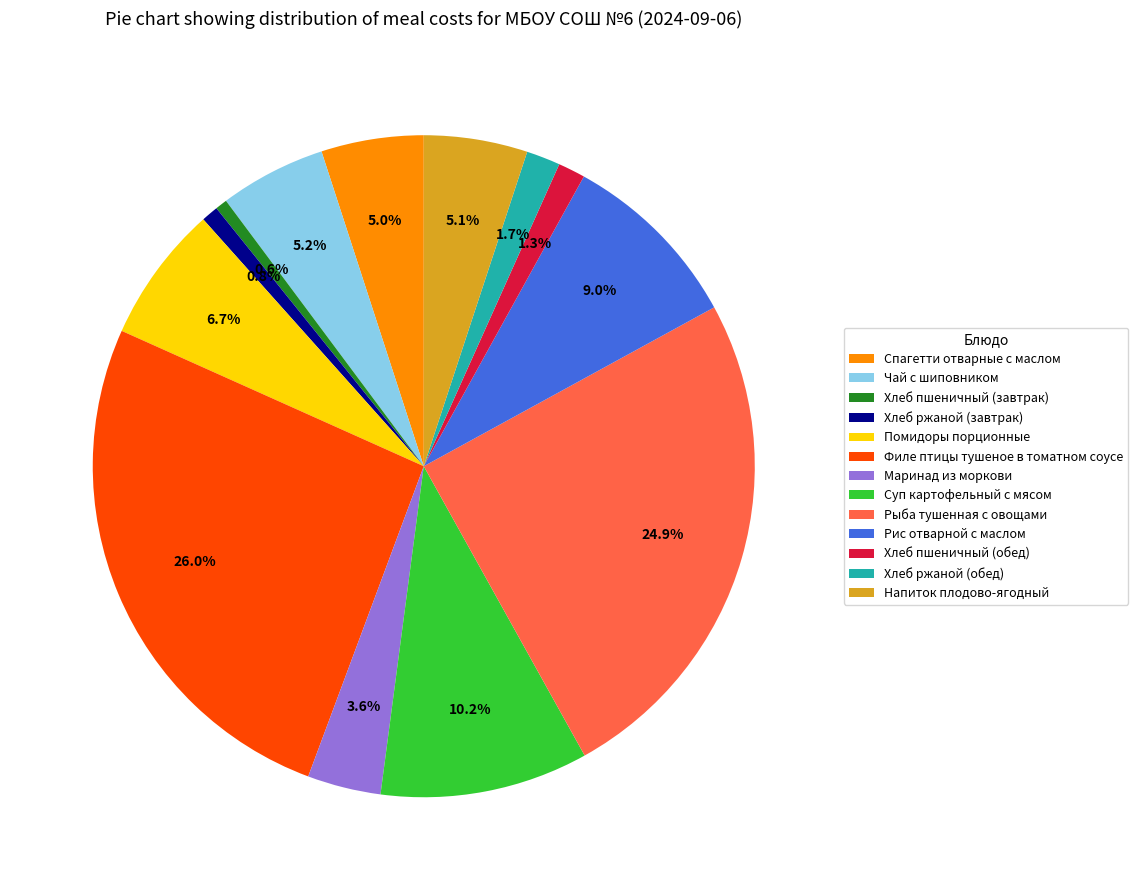

Does Хлеб ржаной (завтрак) represent more than half of the total?

No